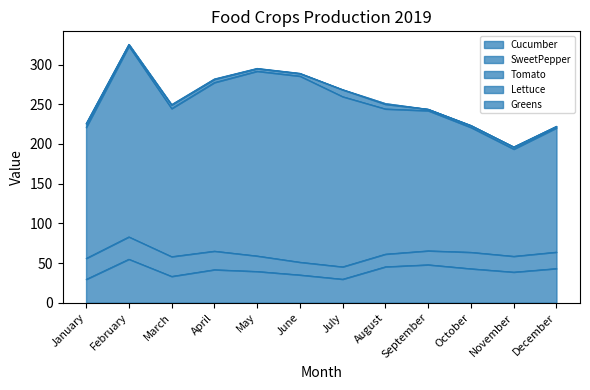

At which label does Tomato reach its minimum?

November